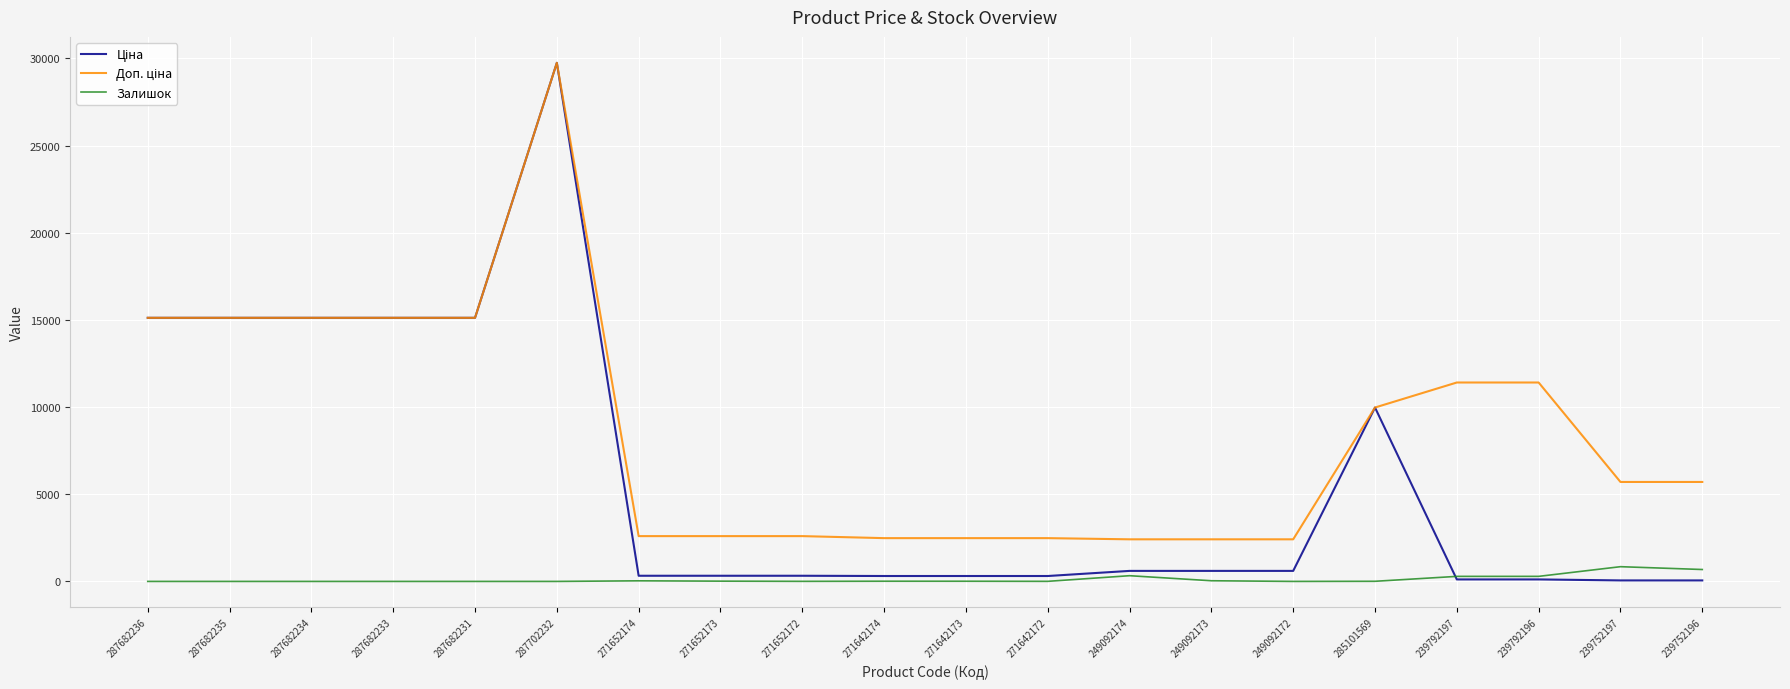

At which category is the sum across all series the highest?

287702232